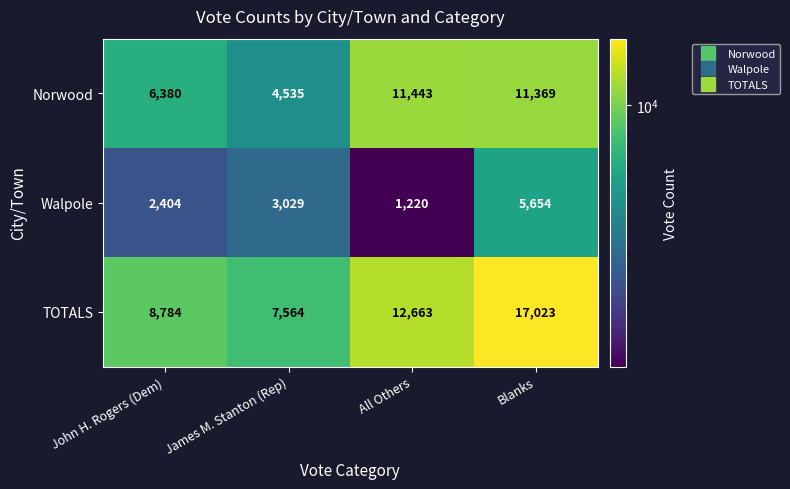

Count the number of data series in this chart.

3